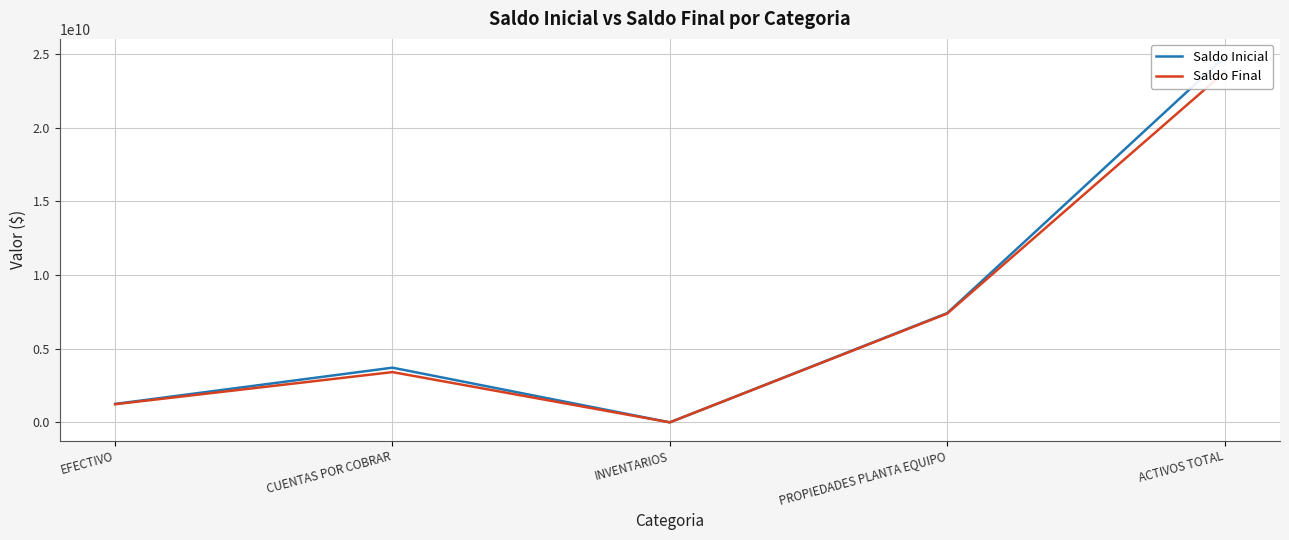

Does the chart have visible grid lines?

Yes